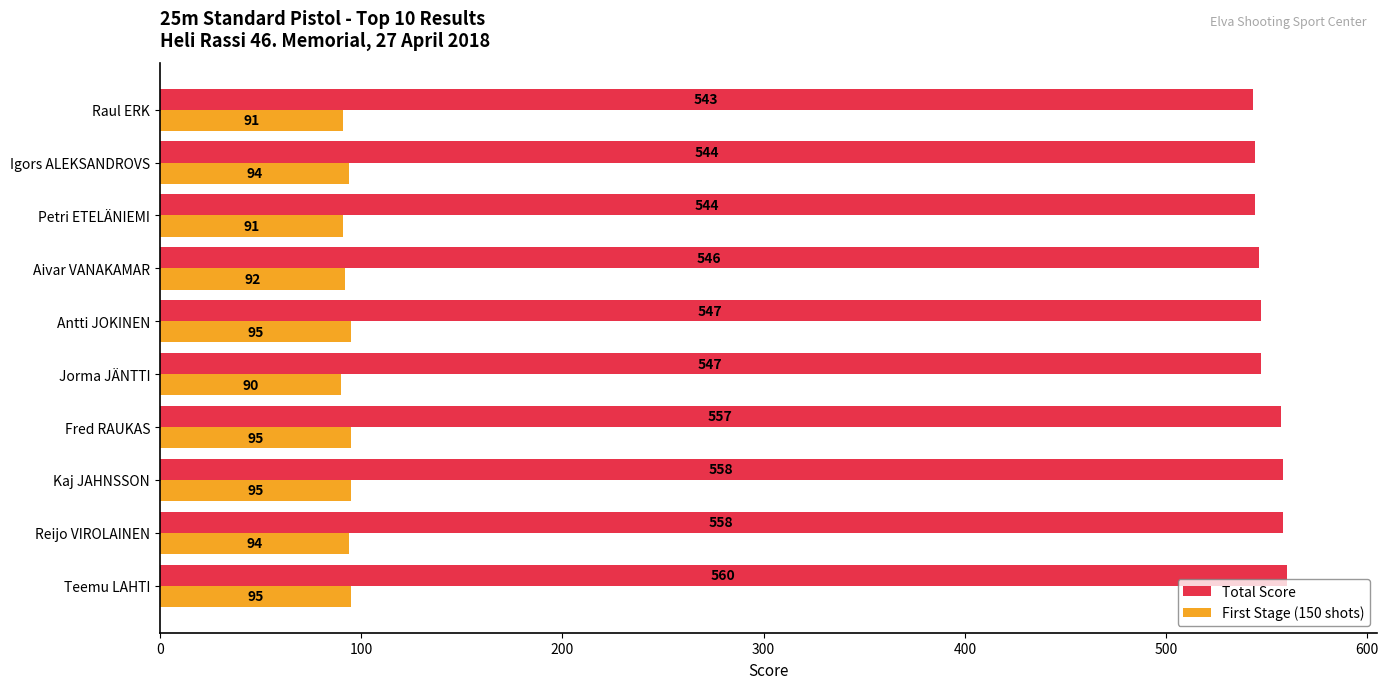

Which series has the largest total across all categories?

Total Score